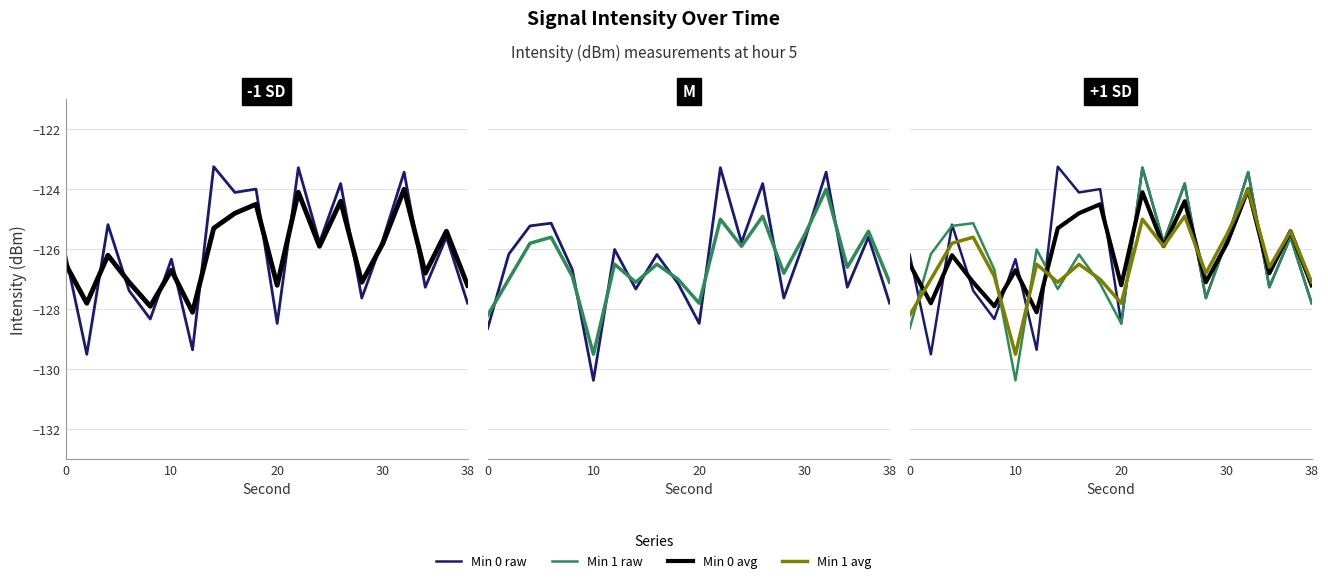

List the series in order of their peak value, lowest first.

minute_0_mavg, minute_1_mavg, minute_1, minute_0